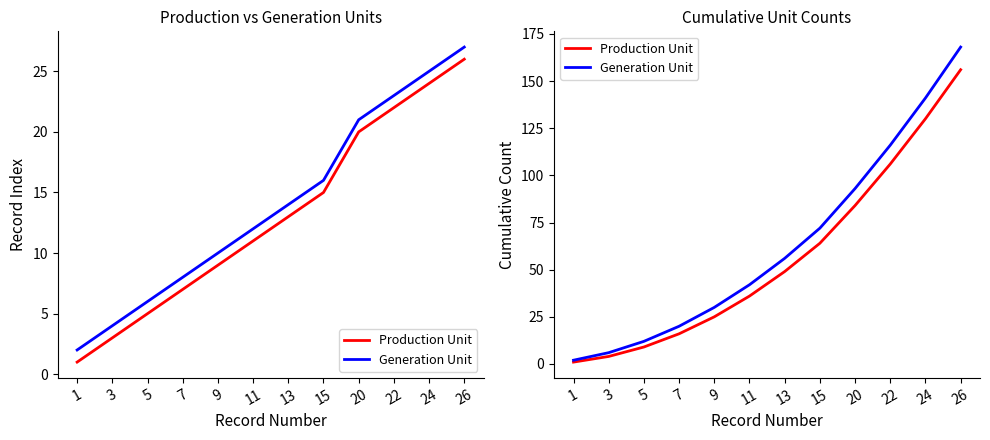

Is the value of Generation Unit at 24 greater than the value of Production Unit at 9?

Yes